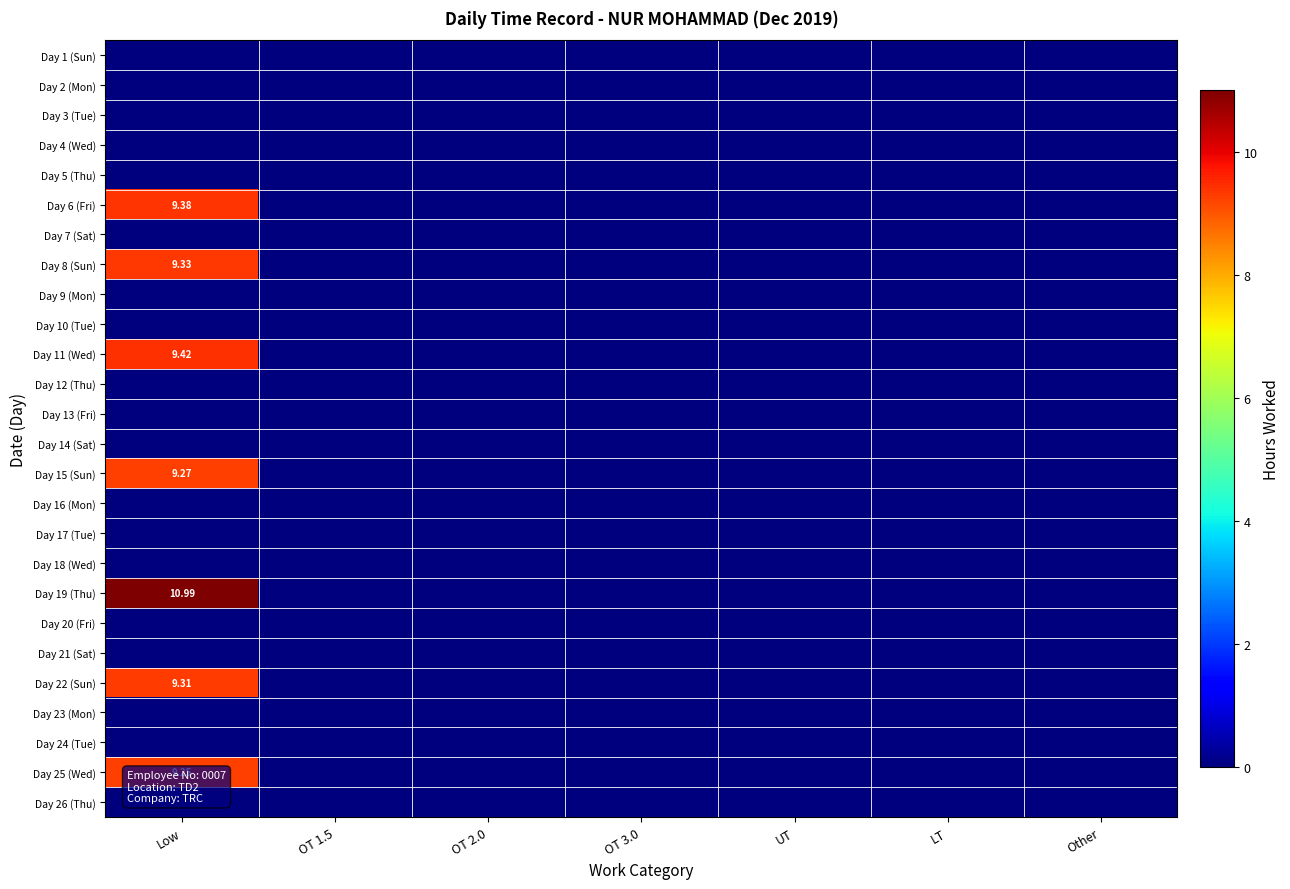

Is the value of Day 19 (Thu) at Other greater than the value of Day 3 (Tue) at OT 2.0?

No